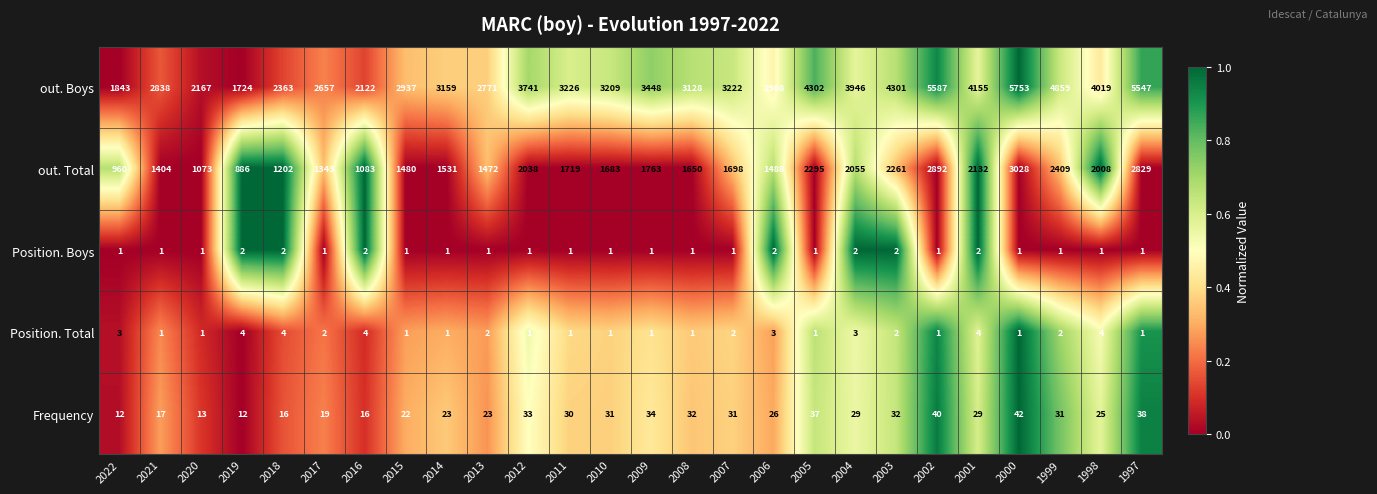

At 2022, list the series in order from largest to smallest.

out. Boys, out. Total, Frequency, Position. Total, Position. Boys